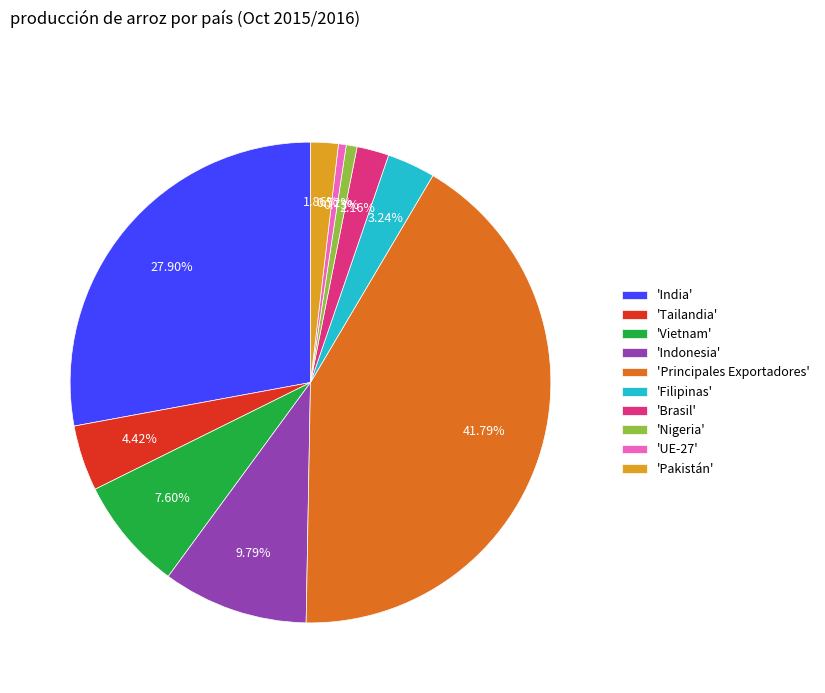

Combined, do 'Nigeria' and 'Filipinas' account for over 50%?

No